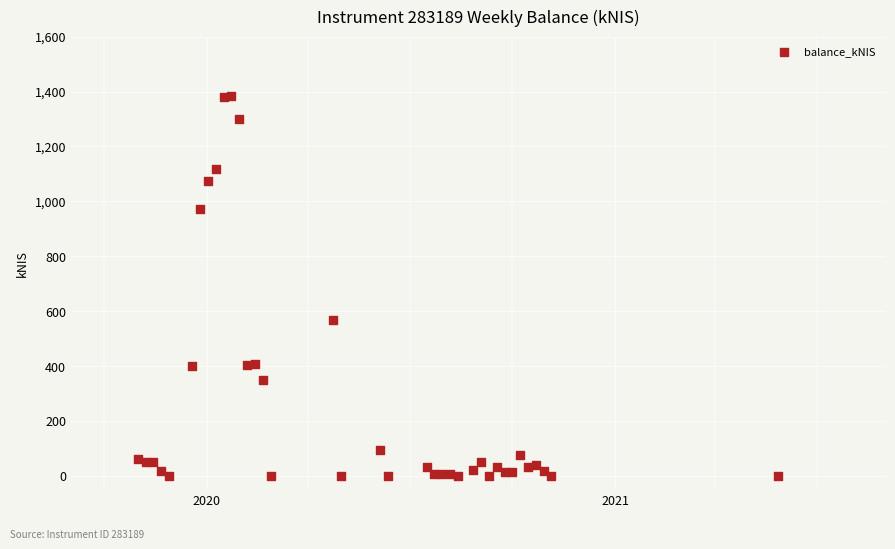

What Y value in the scatter plot is closest to 691?

569.5